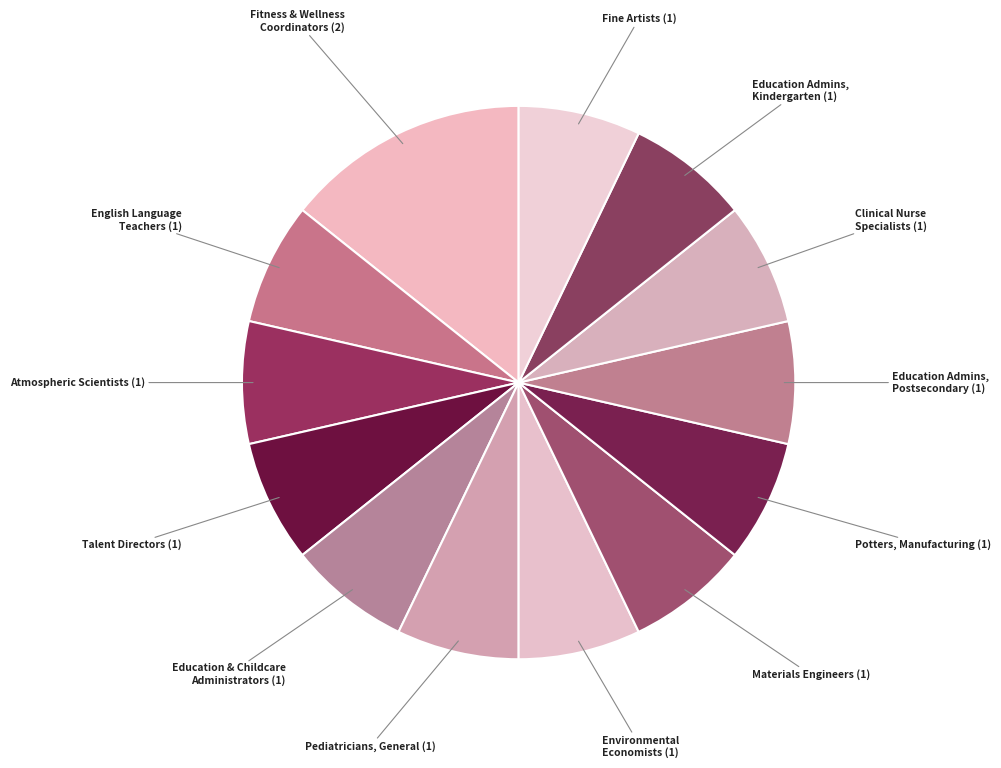

How many slices are in this pie chart?

13